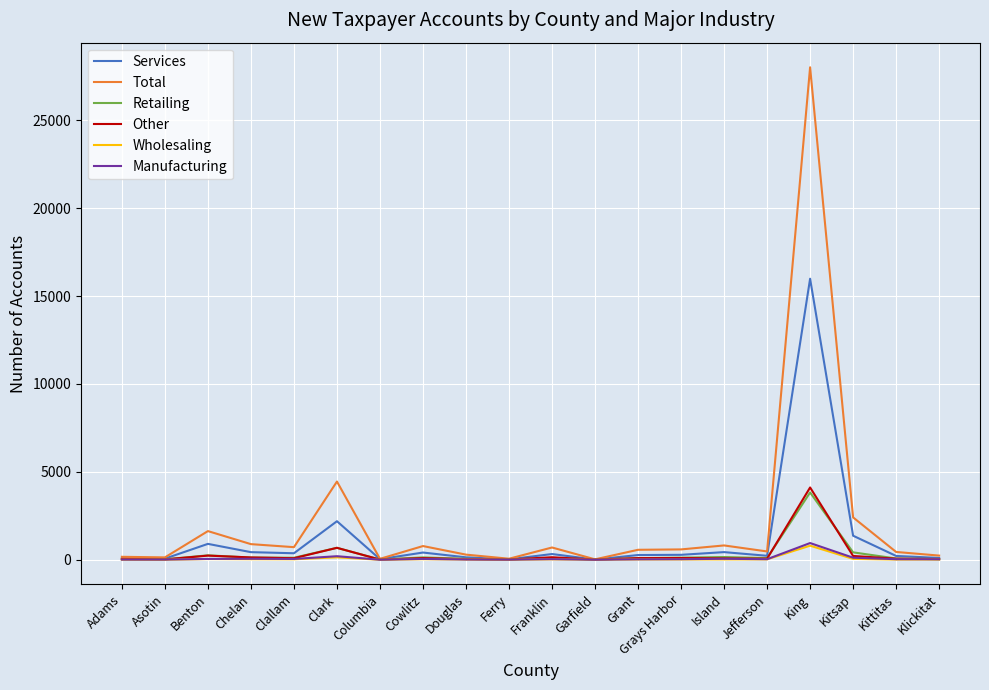

Is it true that Services equals 224 at Jefferson?

True